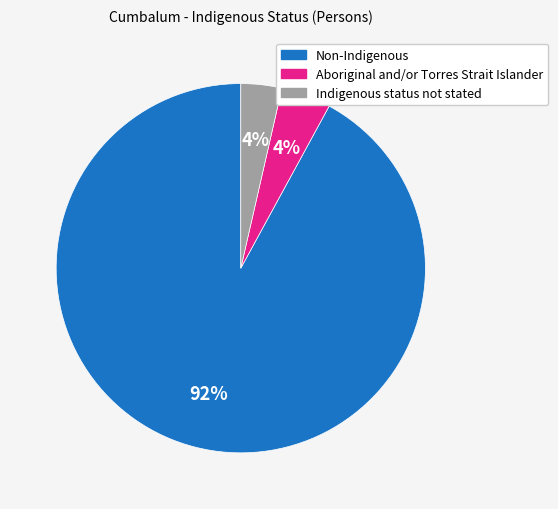

What percentage is the Aboriginal and/or Torres Strait Islander slice, to the nearest percent?

4%